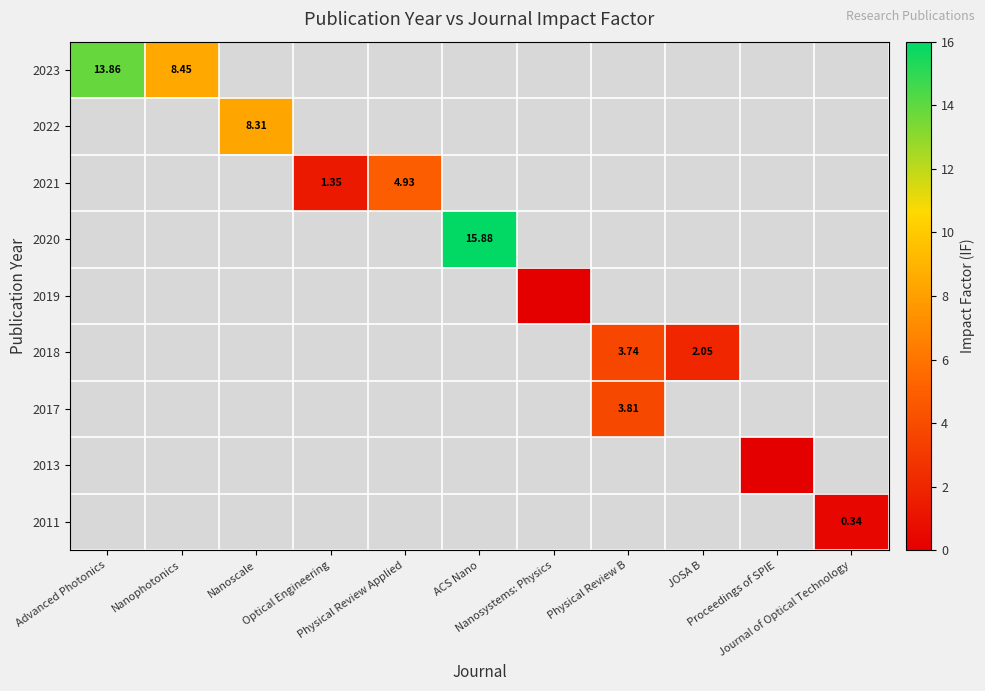

True or false: row_4 has a value of -0.6 at Nanosystems: Physics.

False